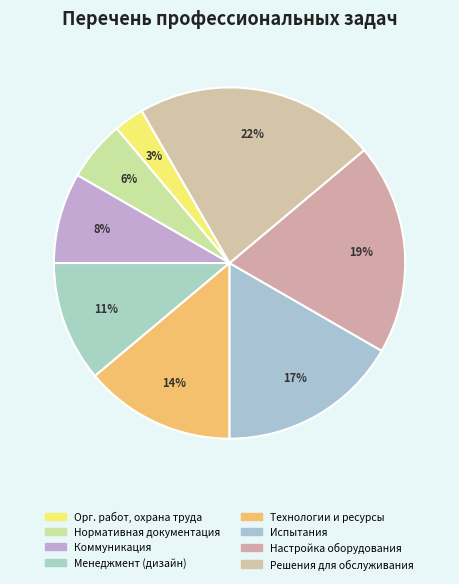

Rank the categories by value from lowest to highest.

Организация работ, охрана труда, Работа с нормативной, сопроводительной документацией, Коммуникация, Менеджмент (дизайн), Технологии и ресурсы, Испытания, Настройка и регулировка оборудования систем, Создание и применение решений для обслуживания